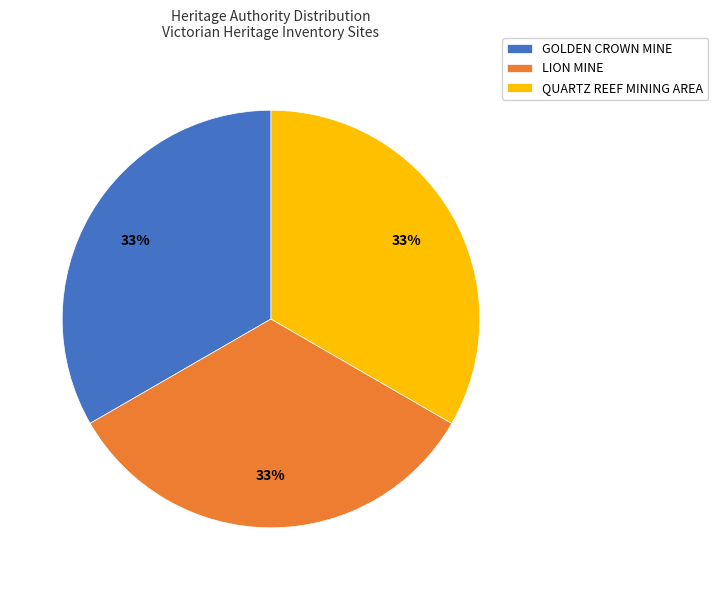

The GOLDEN CROWN MINE slice represents 28% of the pie. True or false?

False